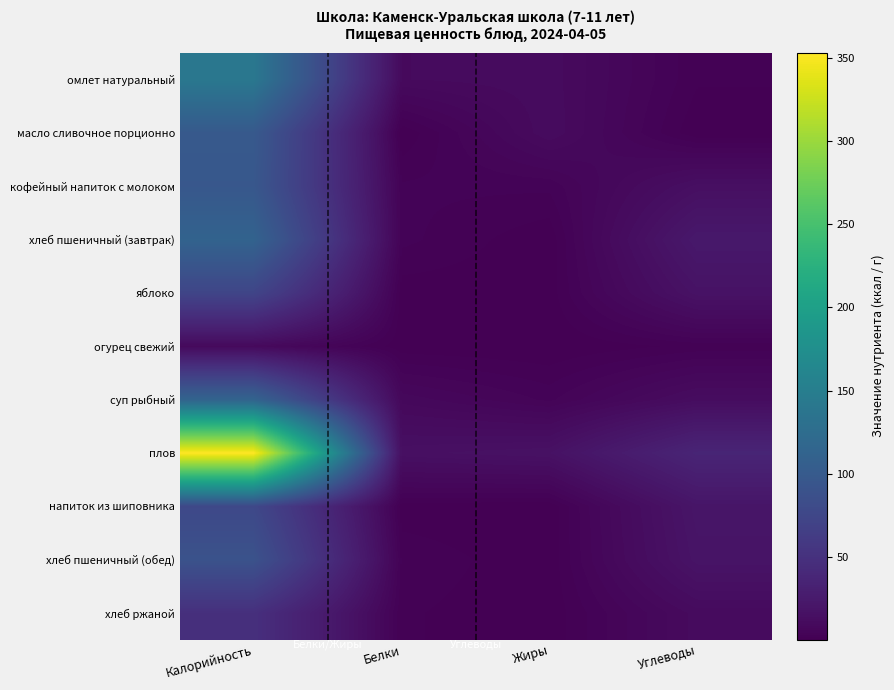

Between Жиры and Калорийность, which is larger?

Калорийность